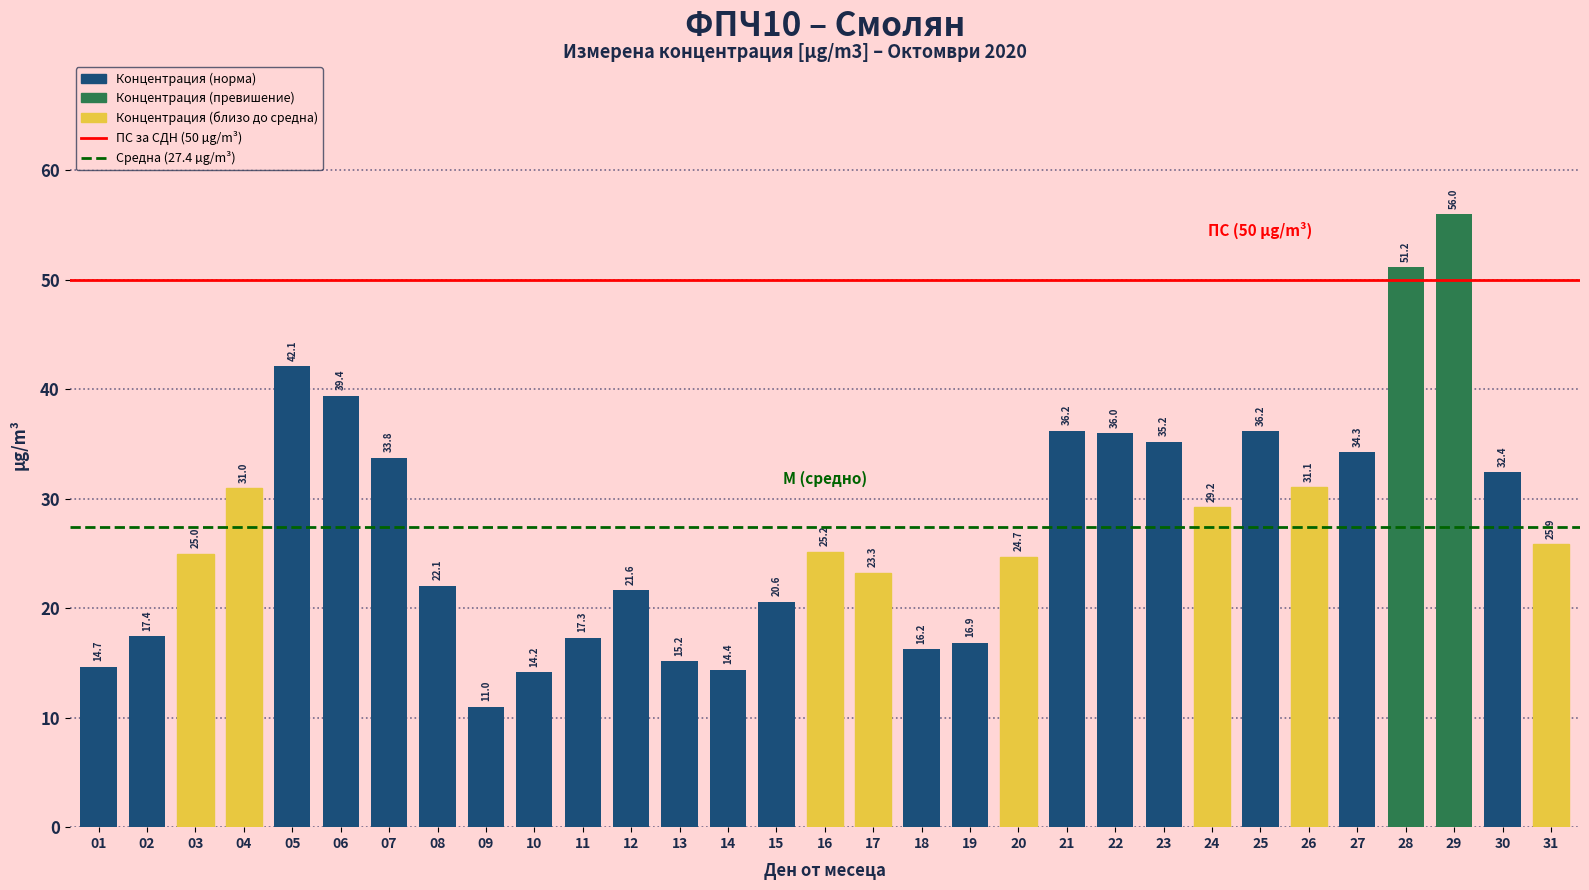

How many values are below 25?

15